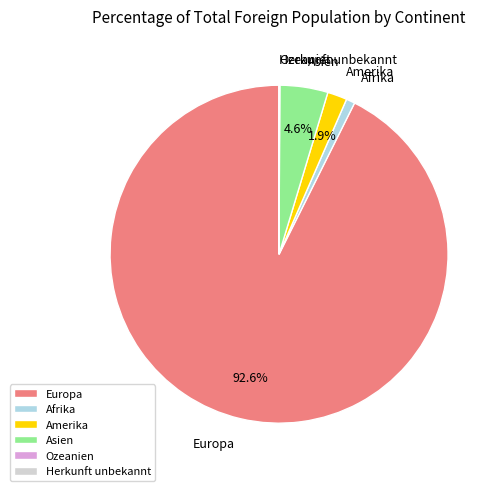

To the nearest percent, what portion does Europa represent?

93%